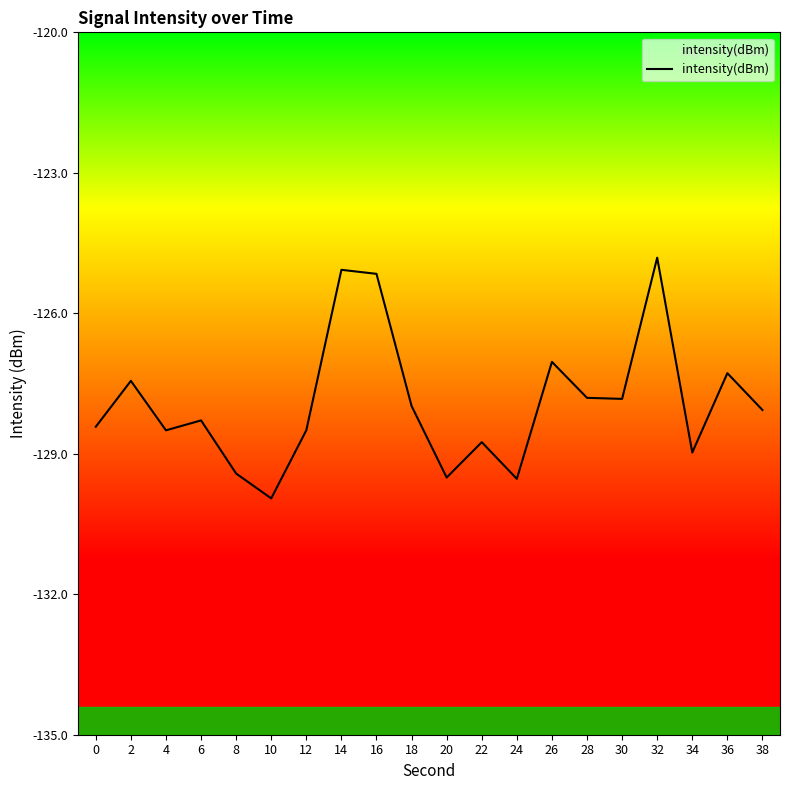

What is the difference between the maximum and second lowest values?

4.7